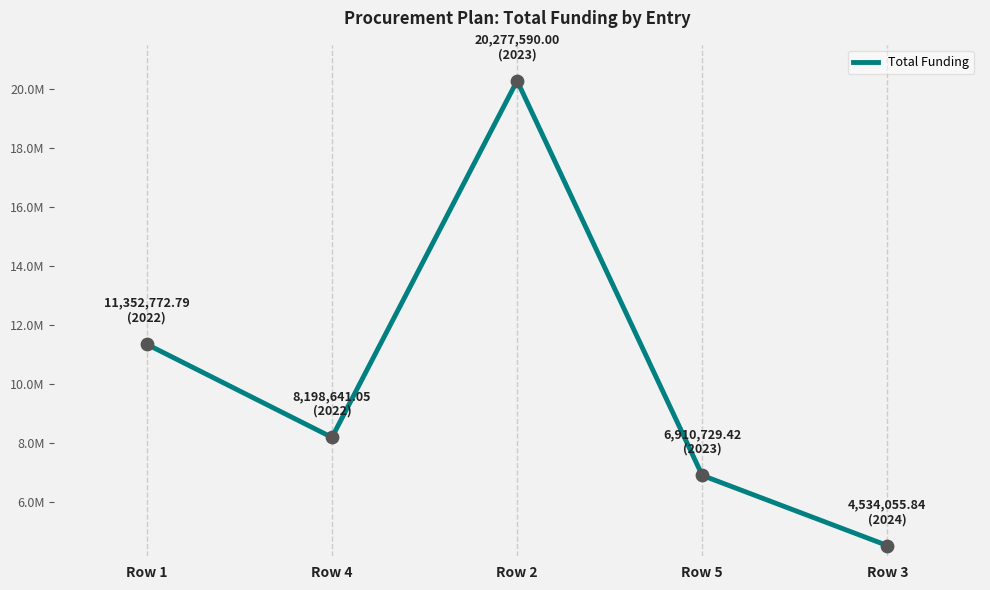

What is the change in value from Row 4 to Row 5?

-1287911.6